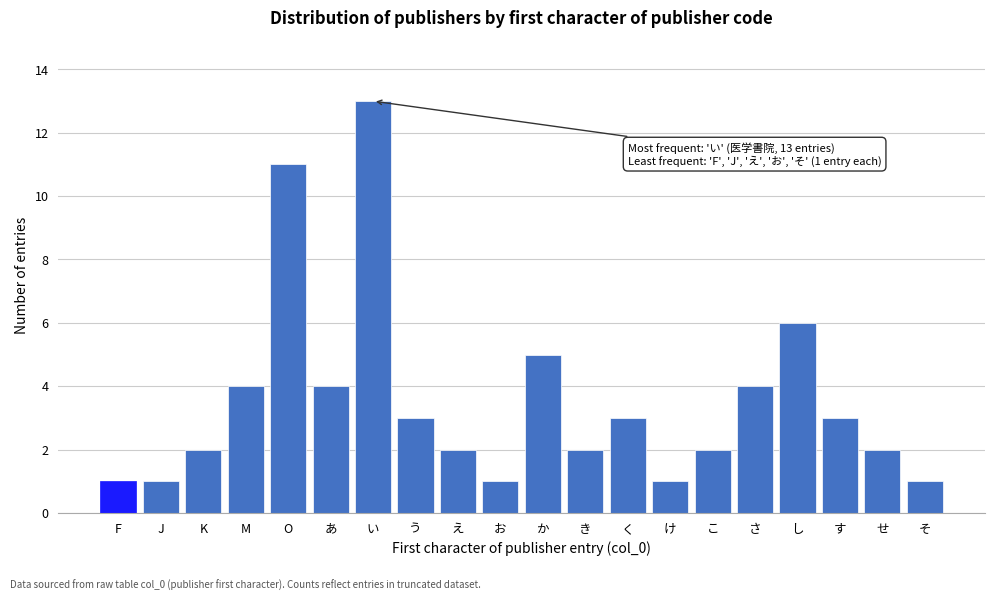

Reading right to left, extract all data points from this chart.

1	2	3	6	4	2	1	3	2	5	1	2	3	13	4	11	4	2	1	1